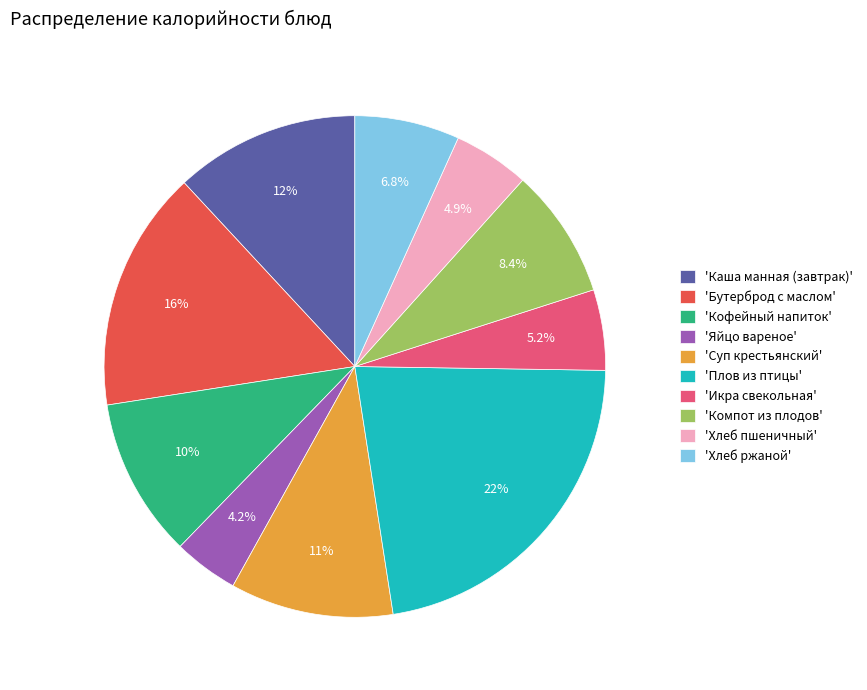

What is the largest slice in the pie chart?

'Плов из птицы'